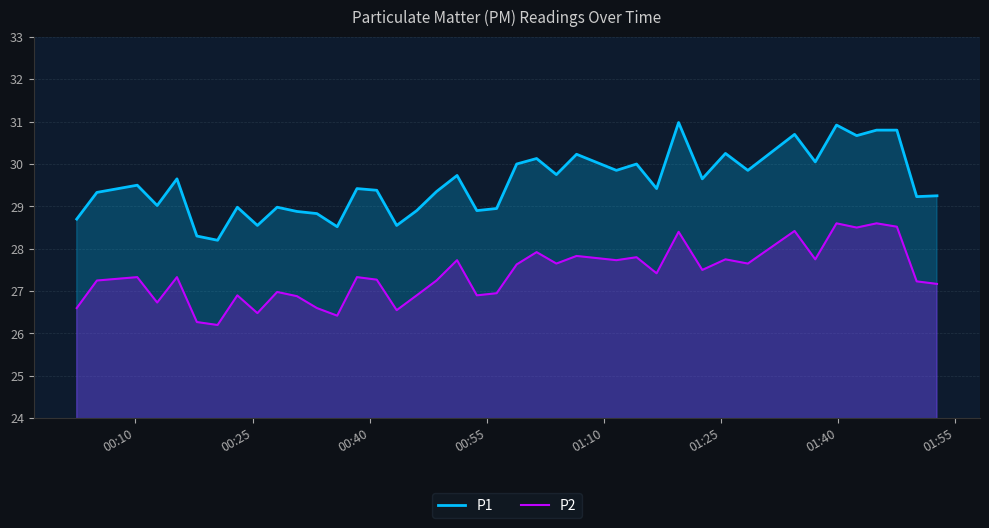

Which series has the largest range (max minus min)?

P1